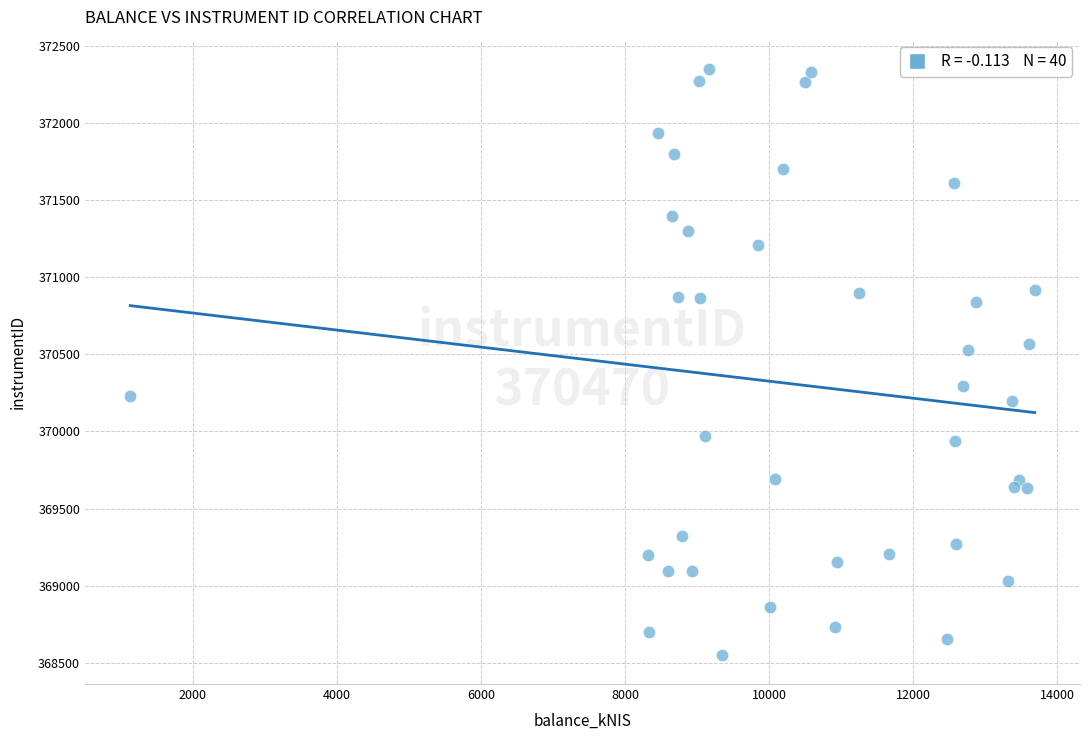

What is the range of Y values (max minus min)?

3797.3